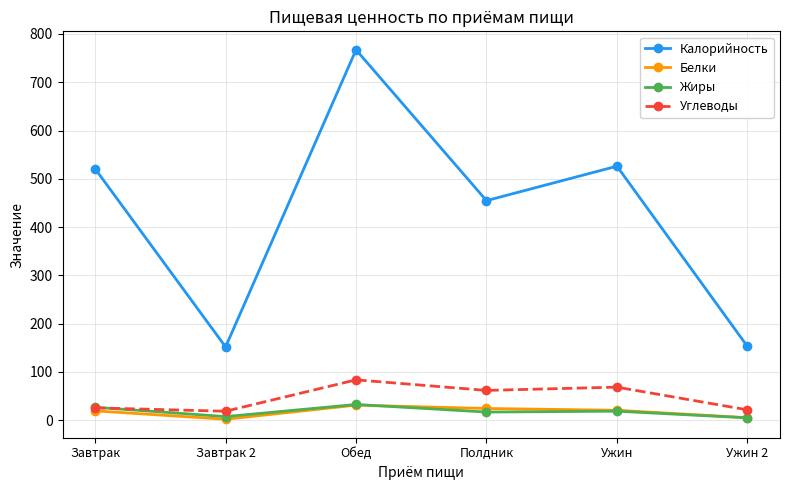

True or false: Жиры and Калорийность intersect in this chart.

False